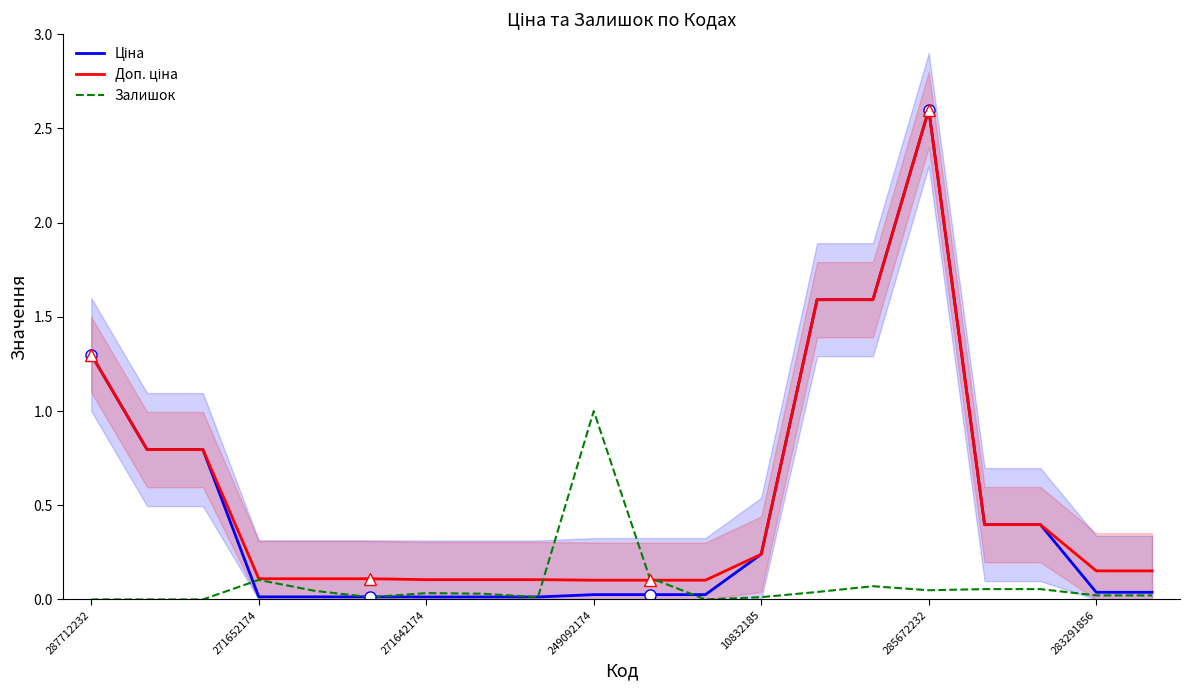

True or false: Залишок has a value of 0.0 at 283291856.

True